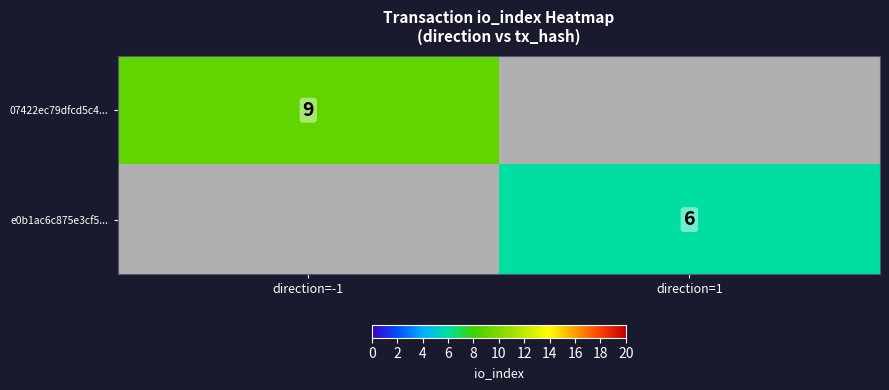

True or false: e0b1ac6c875e3cf5... has a value of 6 at direction=1.

True